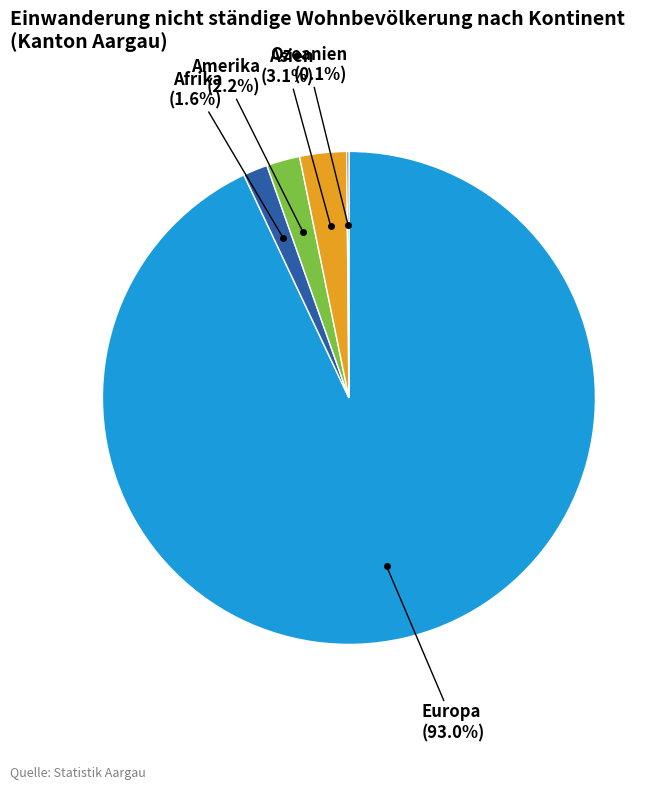

Is there any slice that represents more than half of the pie?

Yes